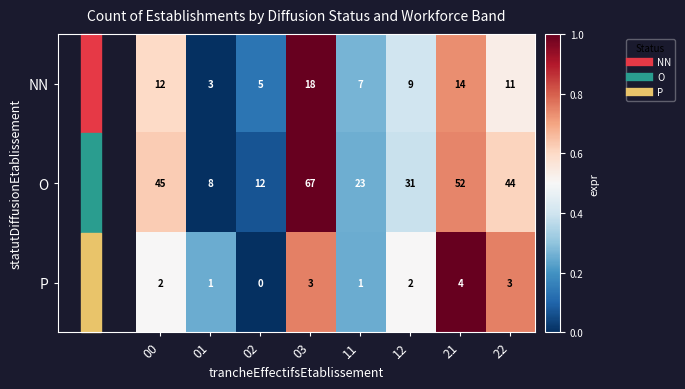

Which label corresponds to the largest value in the chart?

03